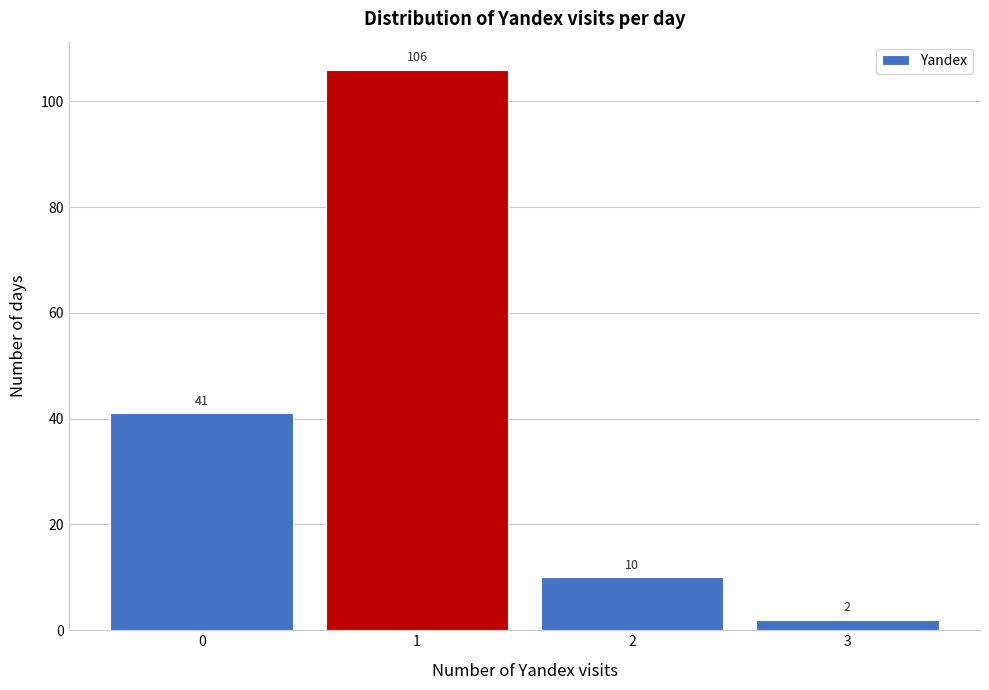

How tall is the bar that spans -0.5 to 0.5 on the x-axis?

41